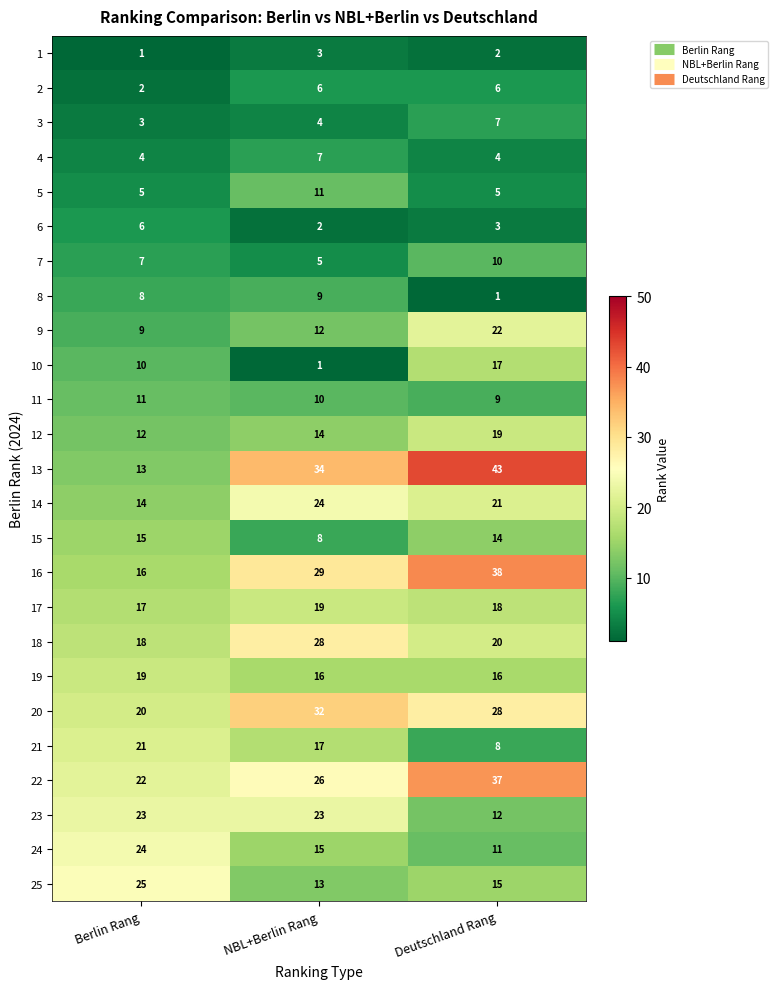

What is the sum of the 17 values at Berlin Rang and Deutschland Rang?

35